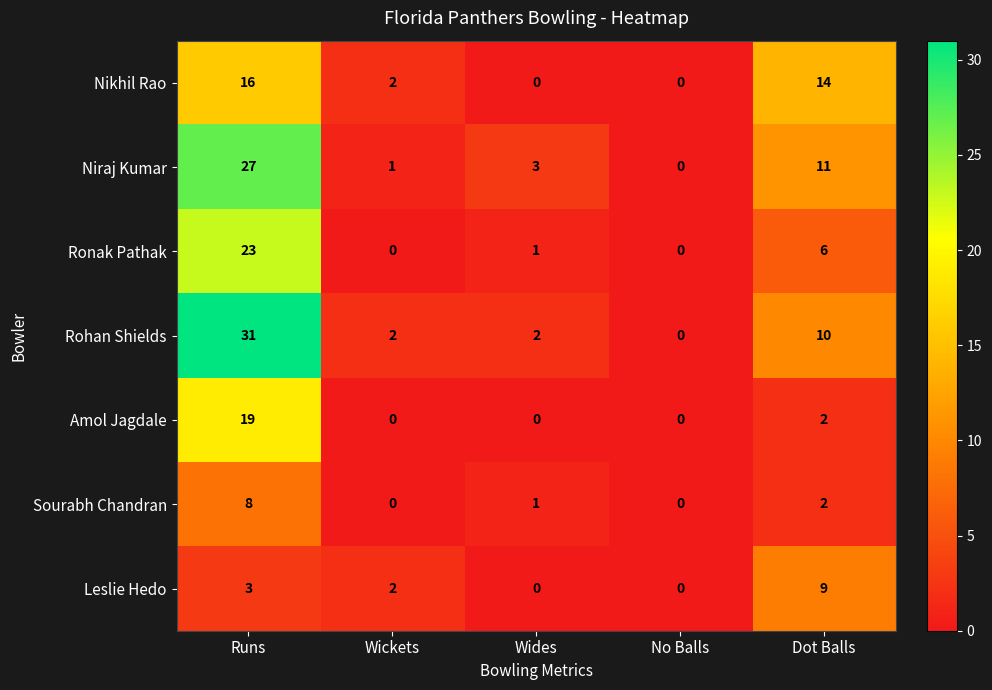

At how many categories does at least one series exceed 13?

2